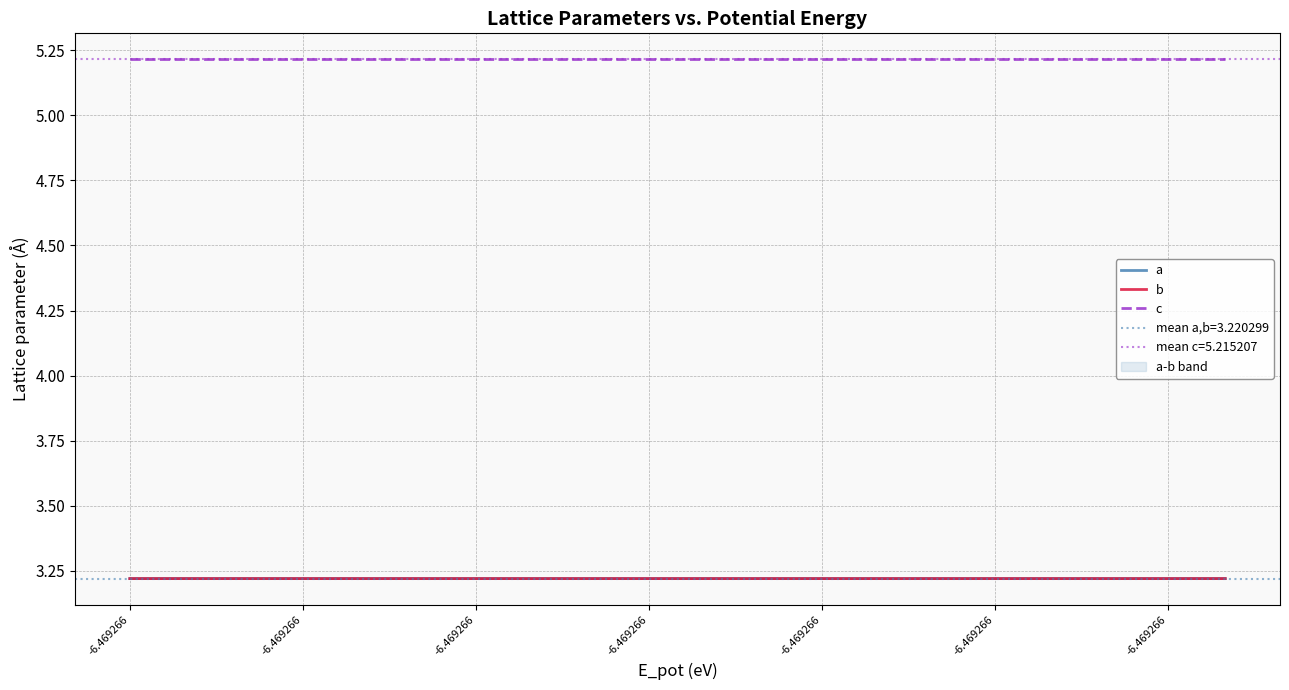

True or false: b and a intersect in this chart.

False